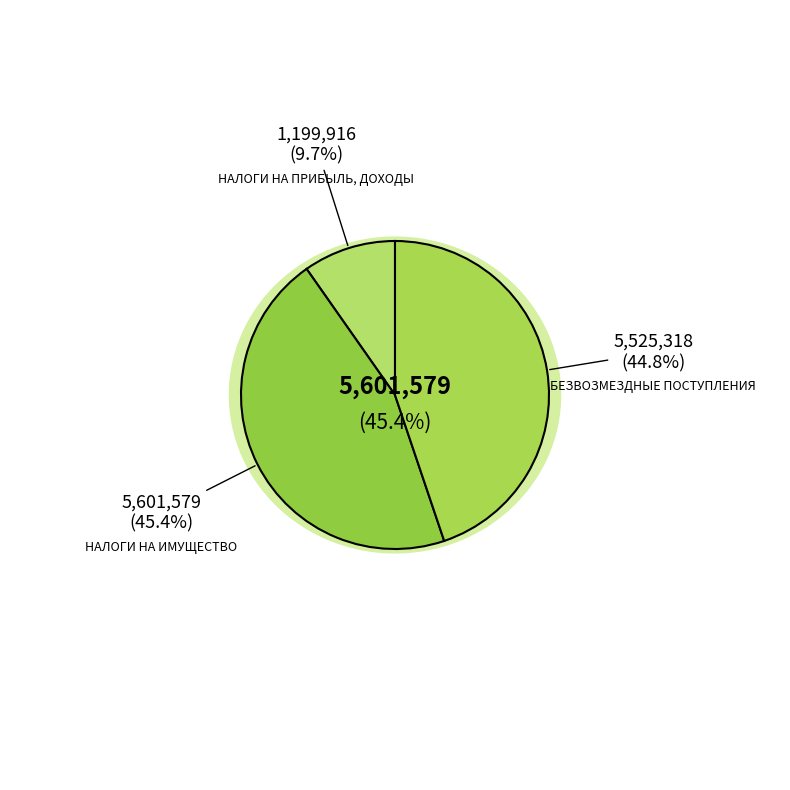

Which has a higher value, БЕЗВОЗМЕЗДНЫЕ ПОСТУПЛЕНИЯ or НАЛОГИ НА ИМУЩЕСТВО?

НАЛОГИ НА ИМУЩЕСТВО